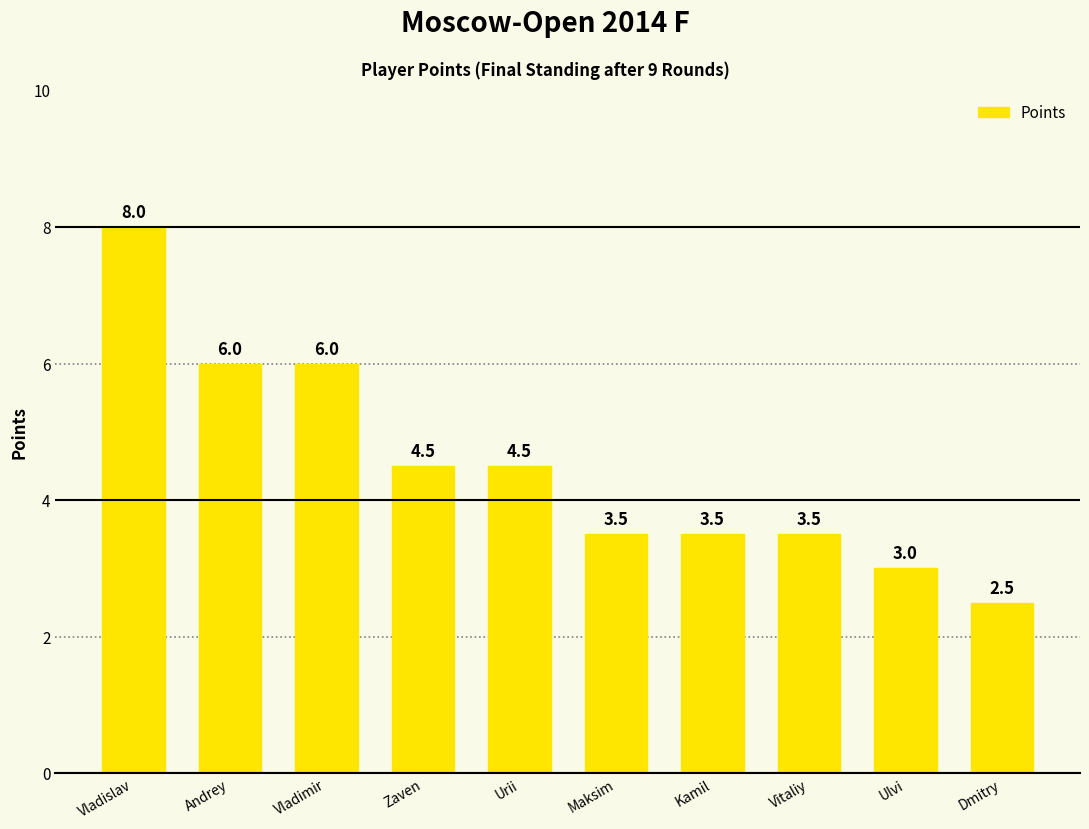

What position from the right is Kamil?

4